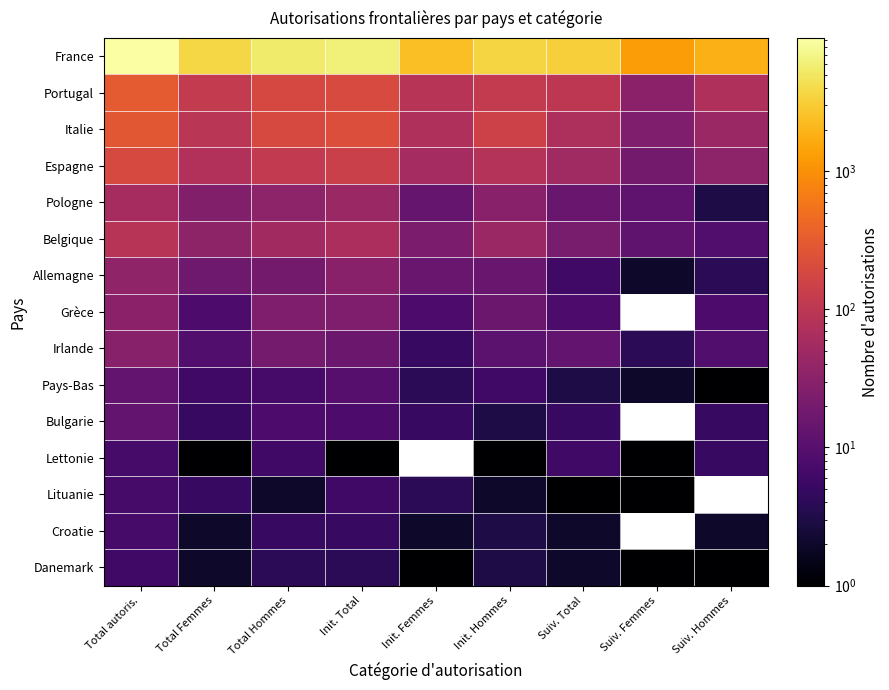

The value of Pays-Bas at Total Femmes is 6.0. True or false?

True